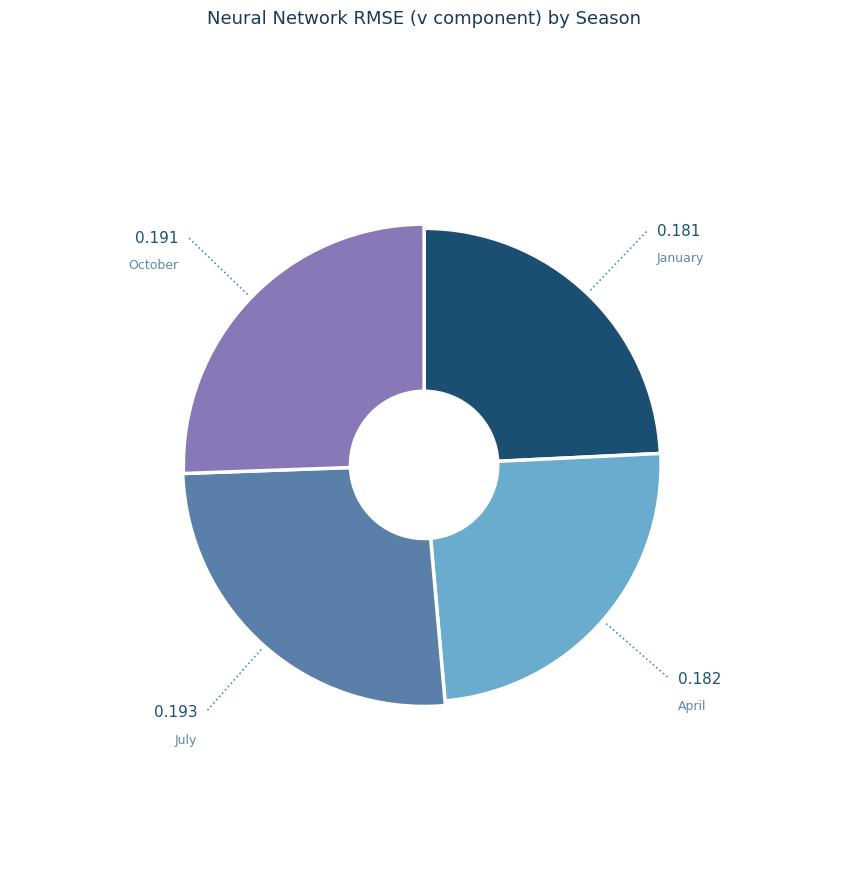

Is it true that October is 26% of the pie?

True